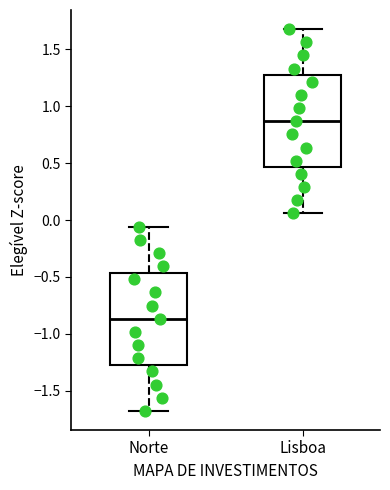

Which box's median line is the highest?

Lisboa